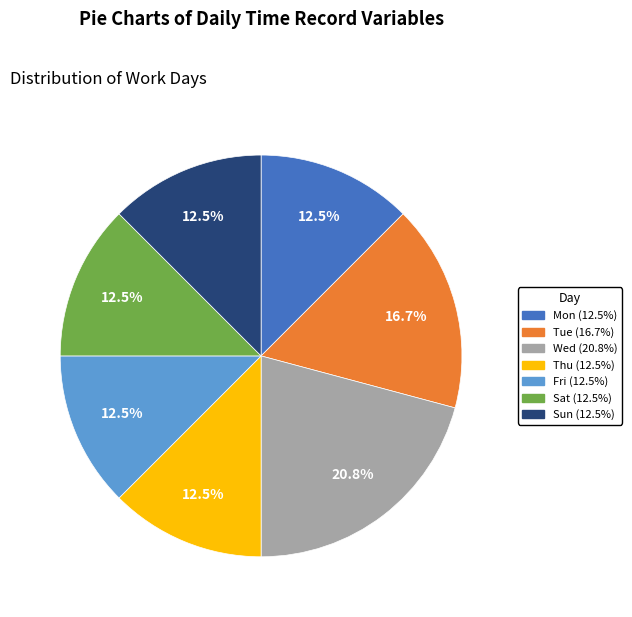

The Mon slice represents 1% of the pie. True or false?

False